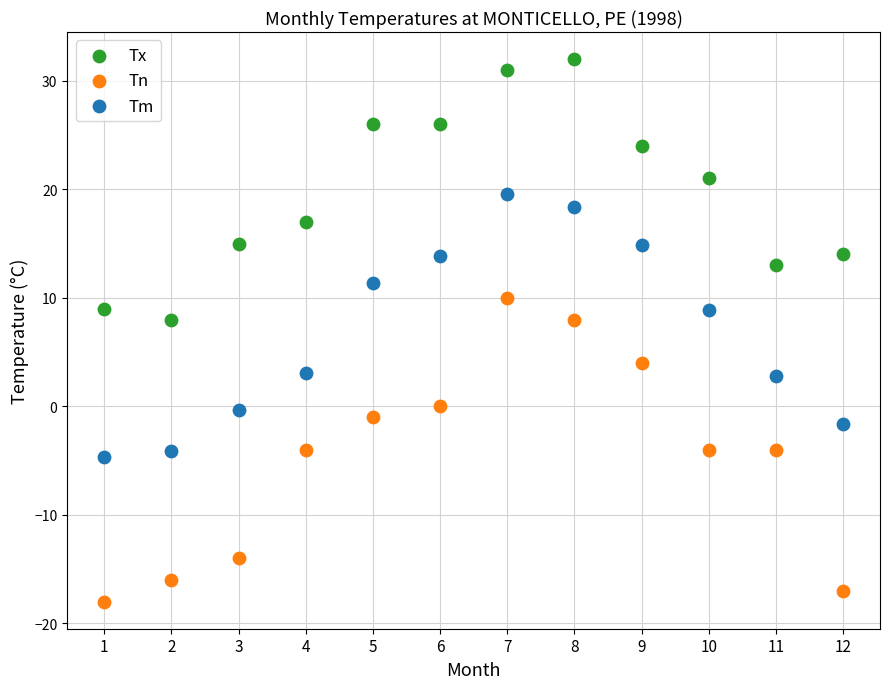

Which series has the widest spread of Y values?

Tn